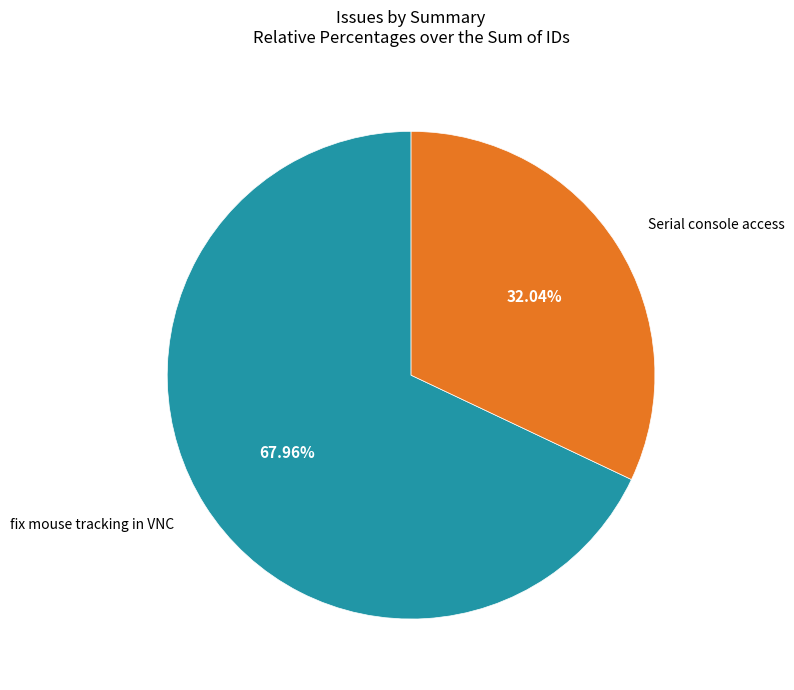

Is there any slice that represents more than half of the pie?

Yes